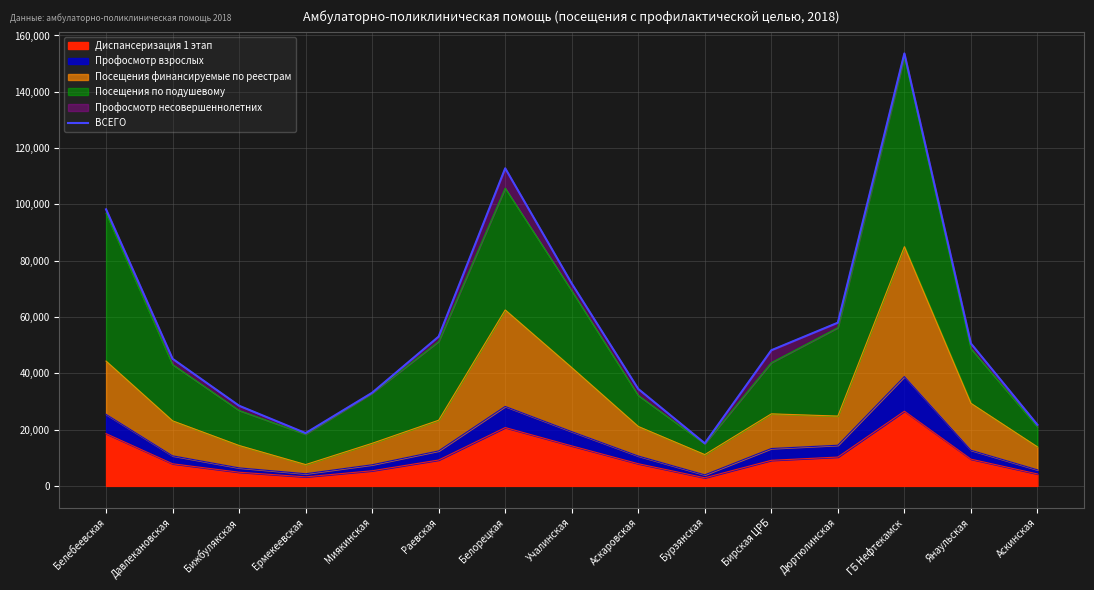

How many categories are shown in the chart?

15